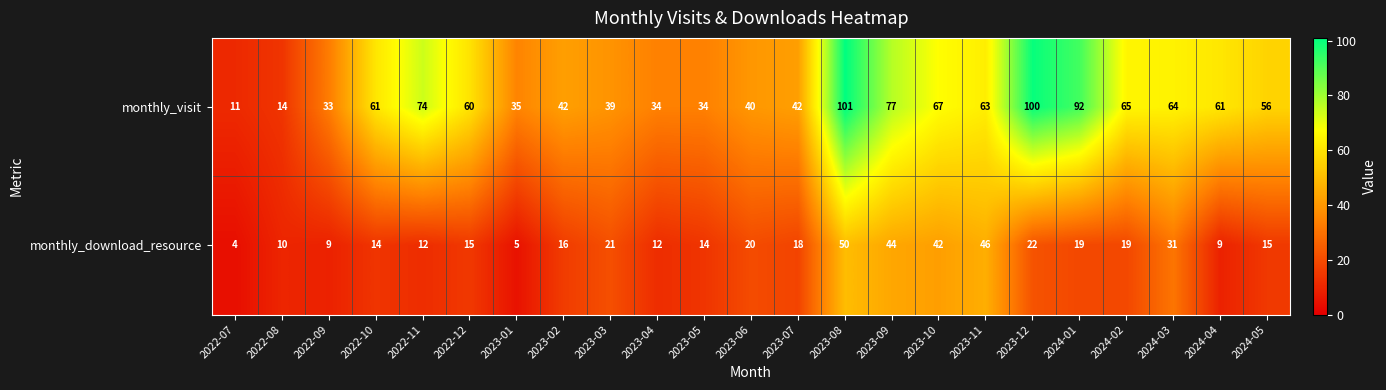

Which series has the largest range (max minus min)?

monthly_visit